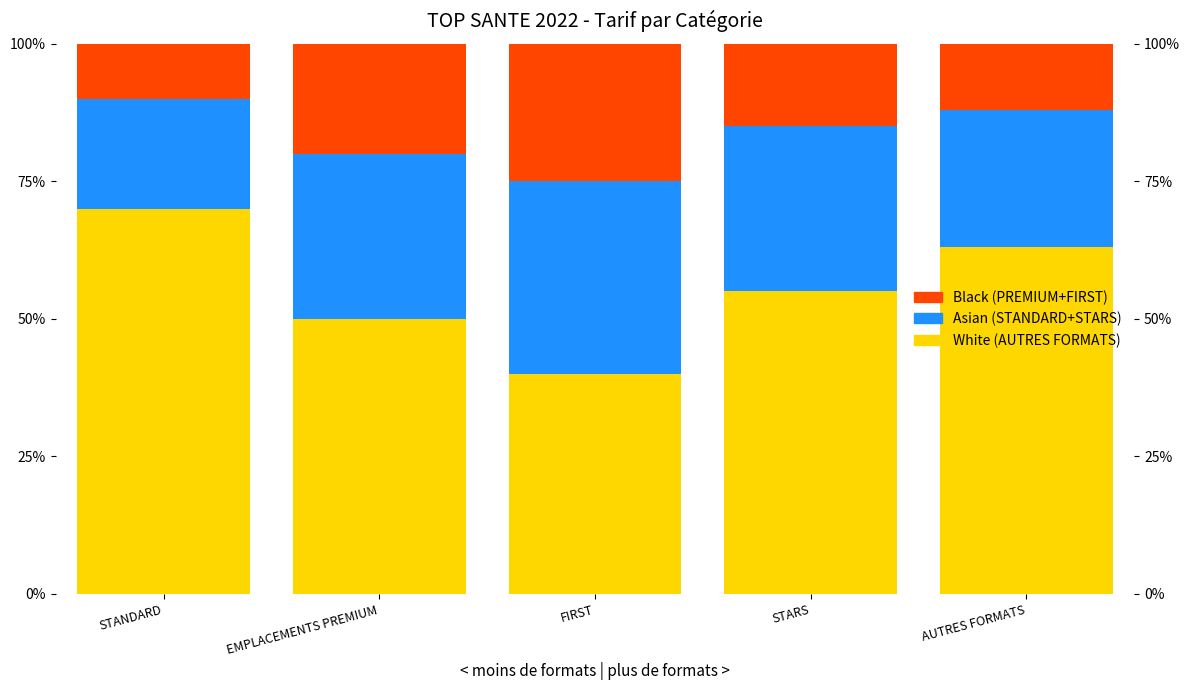

Which series has the widest spread of values?

White